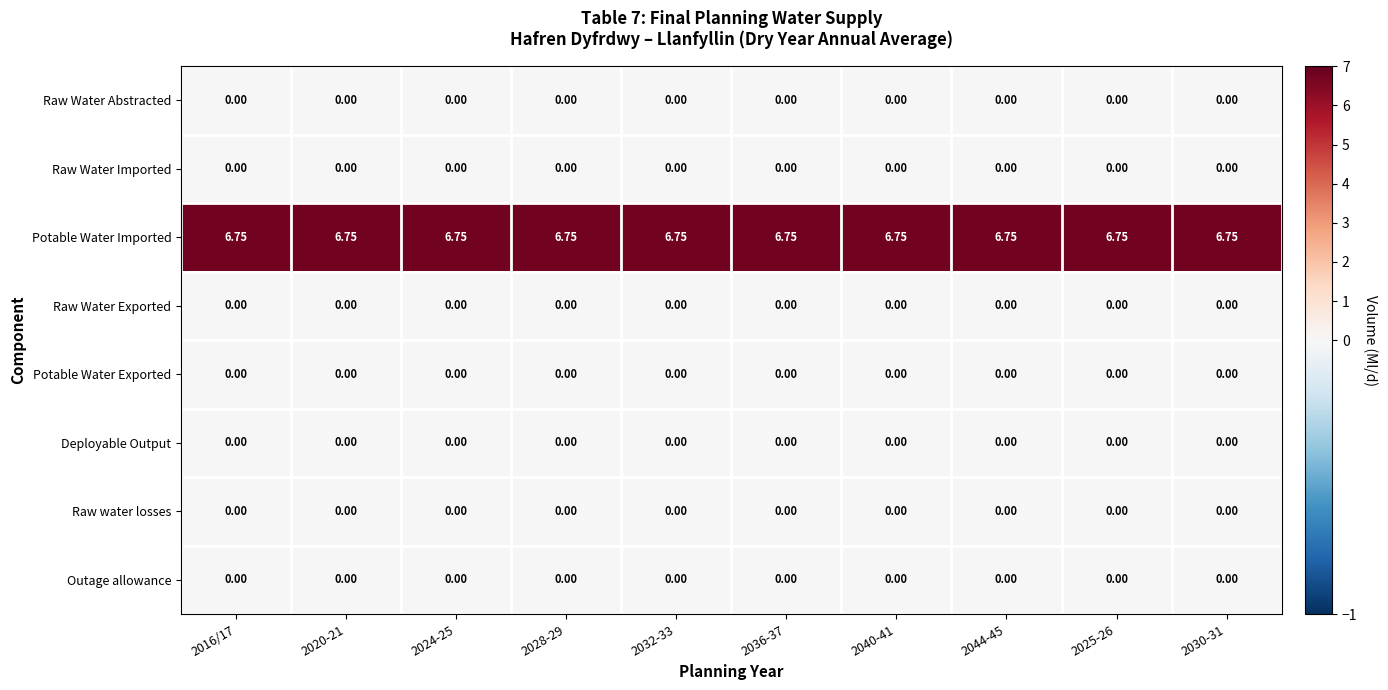

At how many categories does at least one series exceed 0?

10